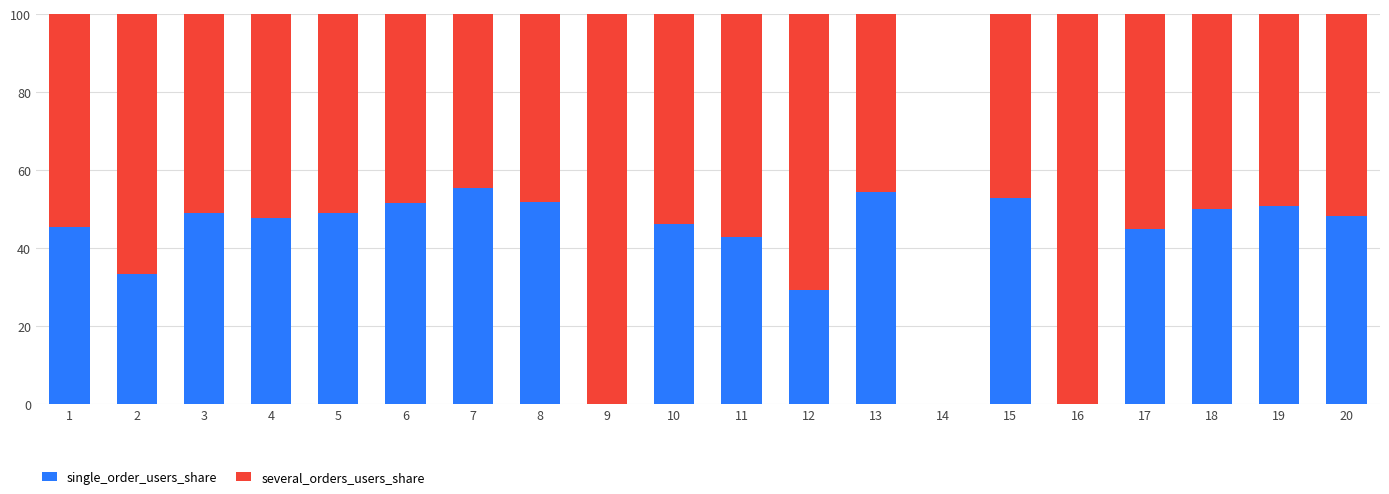

At which label is single_order_users_share closest to 27?

12